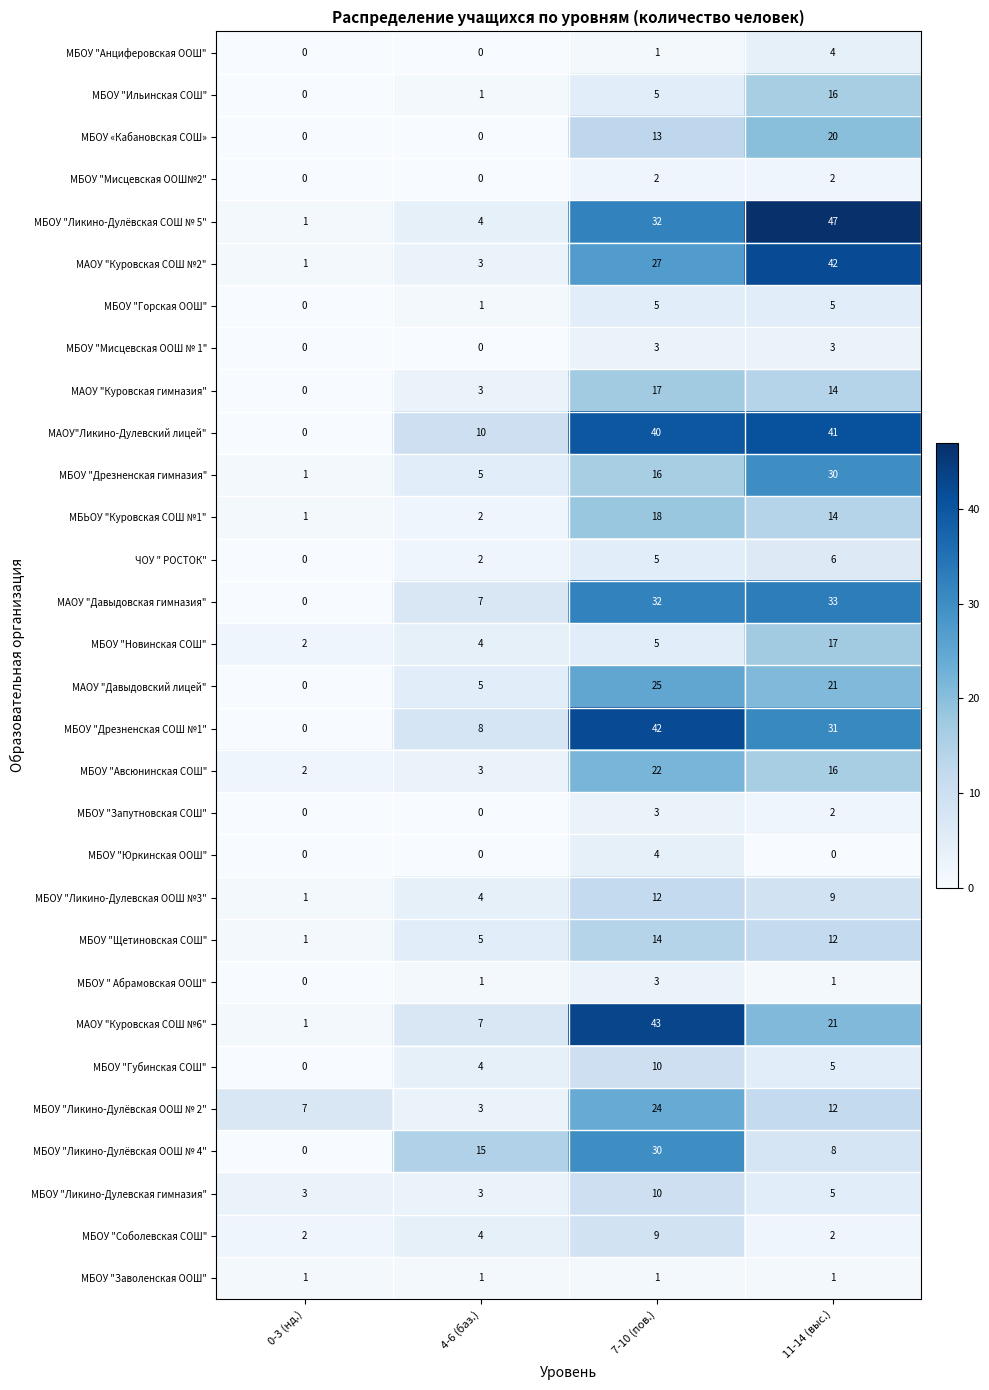

List the labels in order of МБОУ "Ликино-Дулевская ООШ №3" value, largest first.

7-10 (пов.), 11-14 (выс.), 4-6 (баз.), 0-3 (нд.)